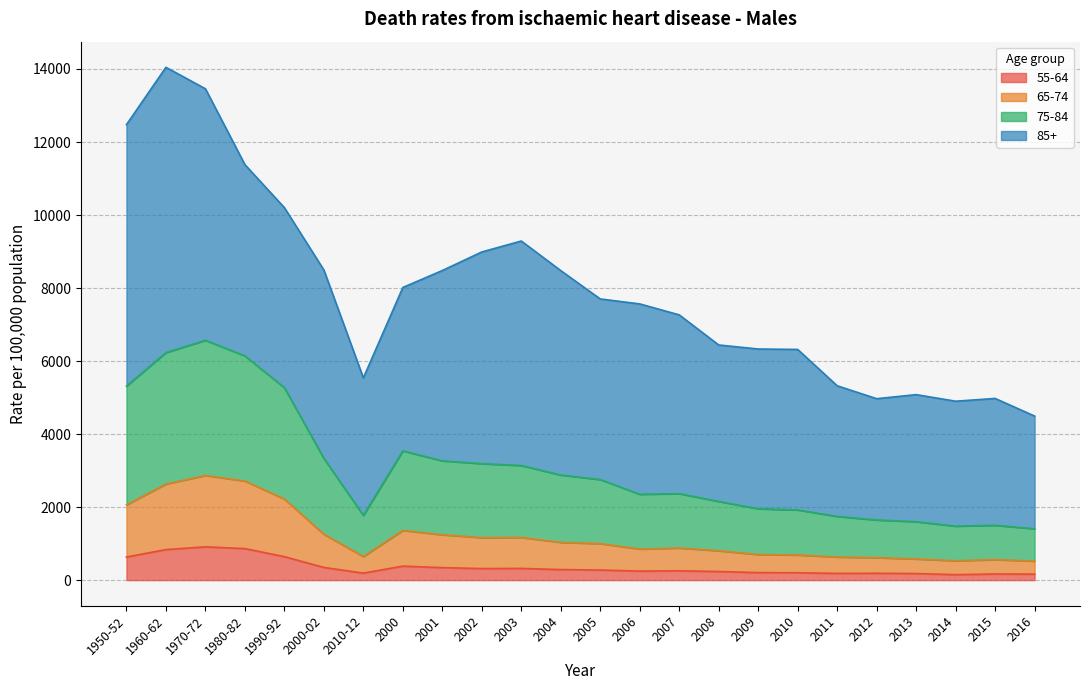

How many interior local peaks does the 65-74 series have?

5